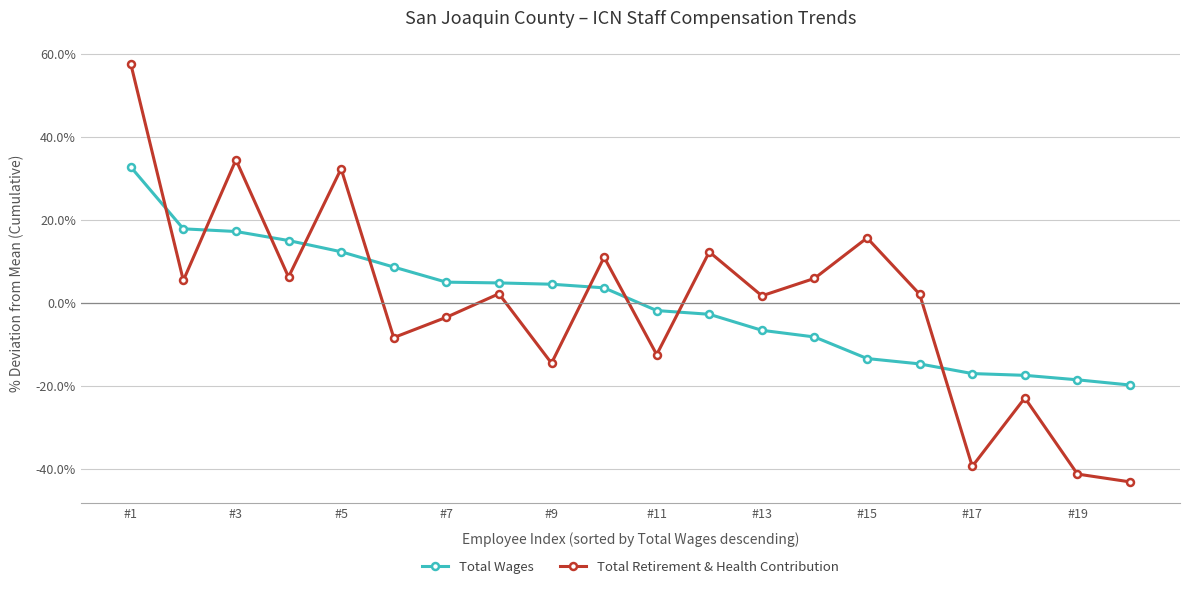

What is the smallest value displayed?

-43.2